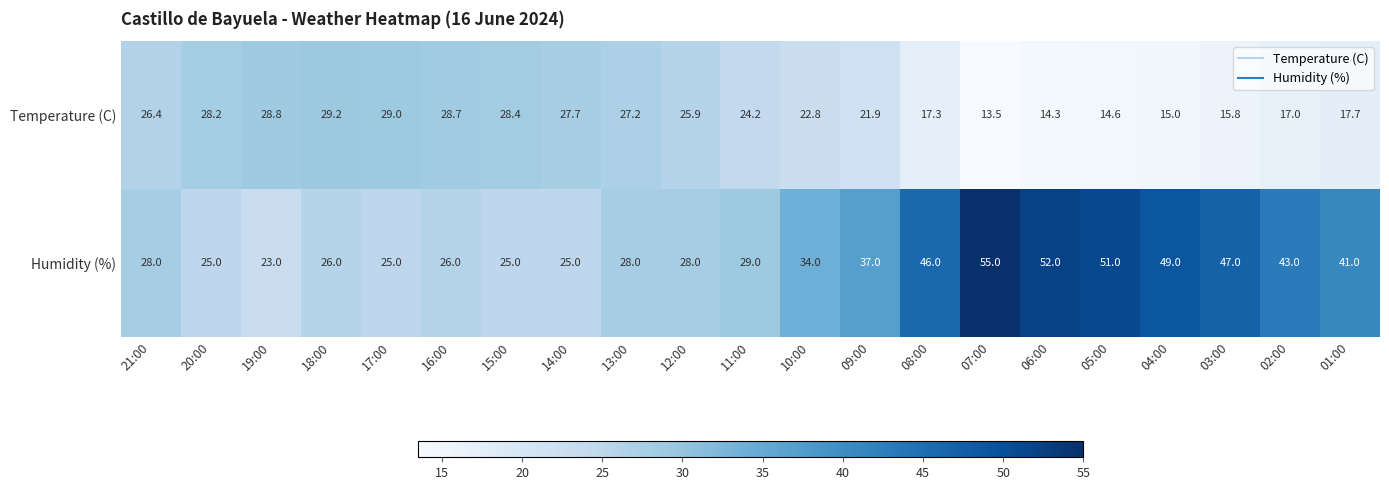

How many distinct data groups are displayed?

2